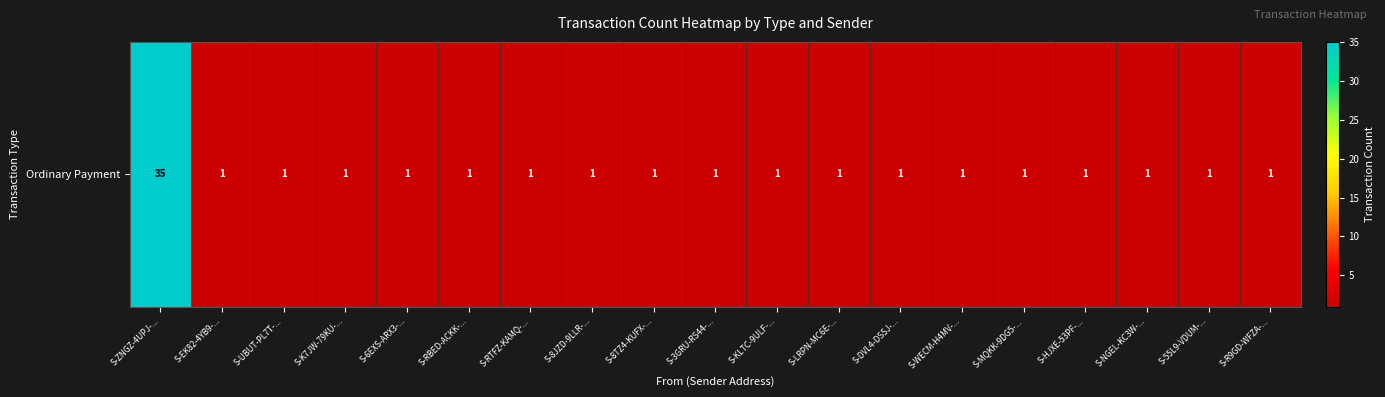

Reading left to right, extract all data points from this chart.

S-ZNGZ-4UPJ-...=35	S-EK82-4YB9-...=1	S-UBUT-PL7T-...=1	S-K7JW-79KU-...=1	S-6EXS-ARX3-...=1	S-RBED-ACKK-...=1	S-RTFZ-KAMQ-...=1	S-8JZD-9LLR-...=1	S-8TZ4-KUFX-...=1	S-3GRU-RS44-...=1	S-KLTC-9ULF-...=1	S-LRPN-MC6E-...=1	S-DVL4-DSSJ-...=1	S-WECM-H4MV-...=1	S-MQKK-9DG5-...=1	S-HJXE-53PF-...=1	S-NGEL-KC3W-...=1	S-55L9-VDUM-...=1	S-R9GD-WFZA-...=1